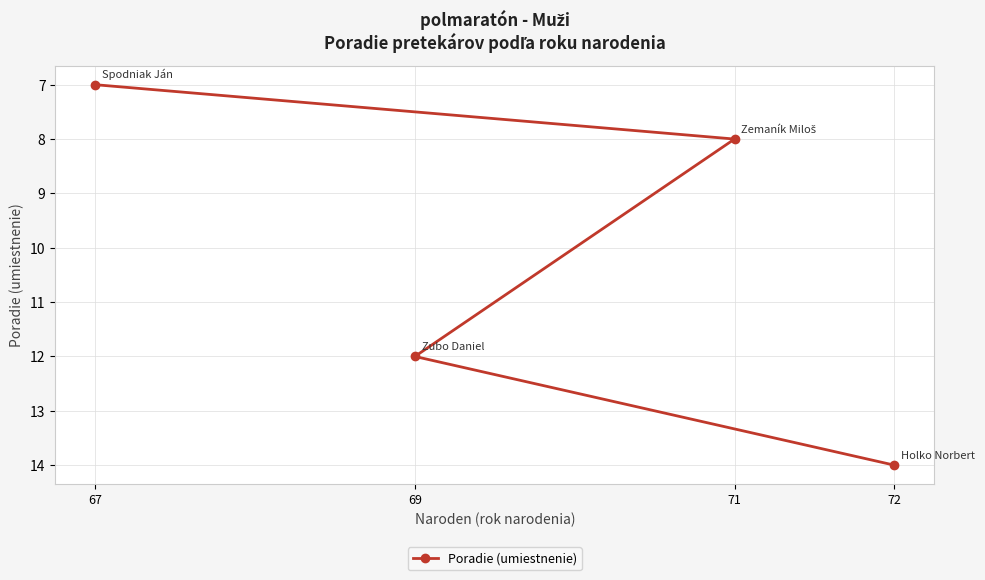

How many lines are shown in the chart?

1